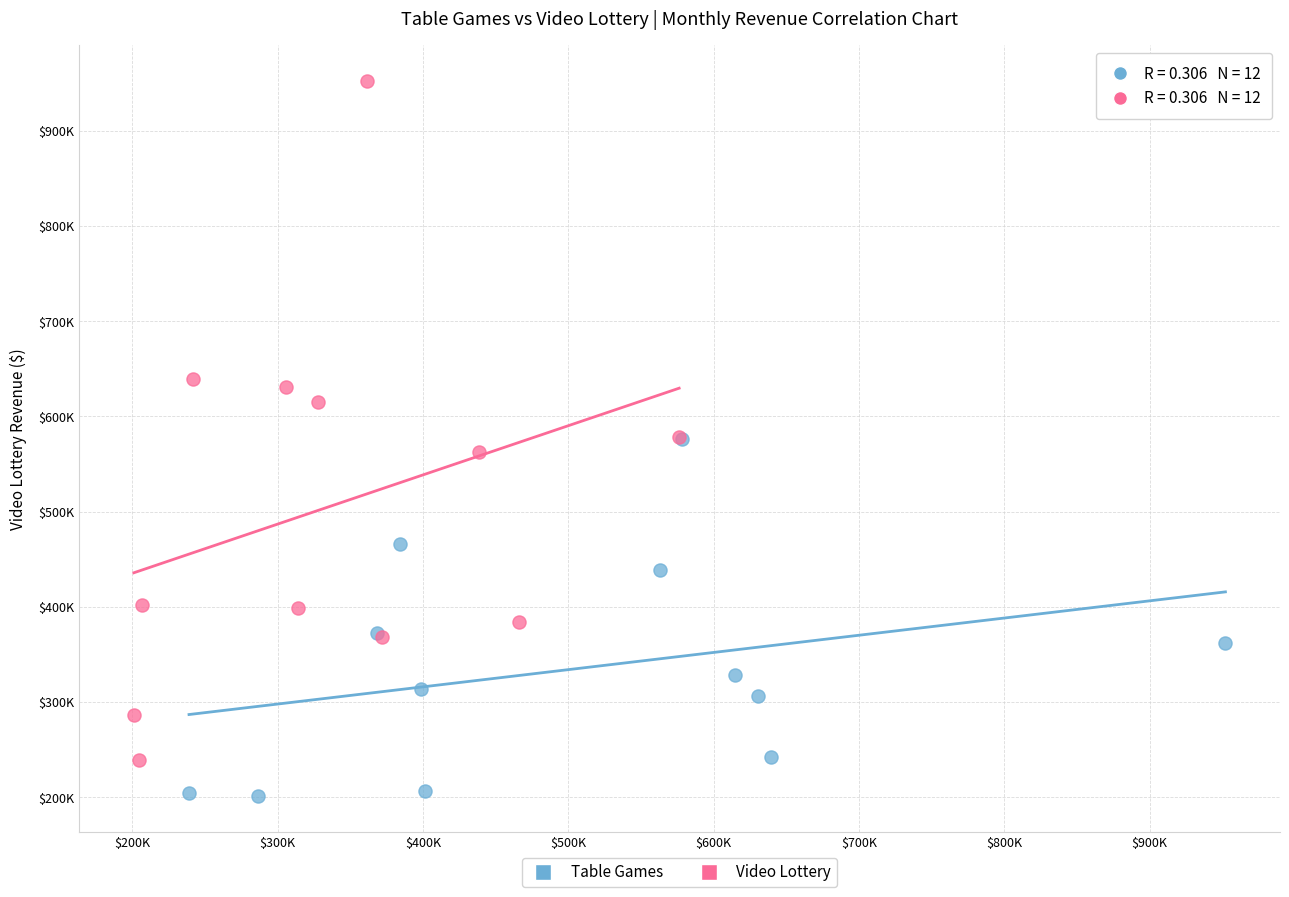

What are all the series names shown in the legend?

Table Games, Video Lottery